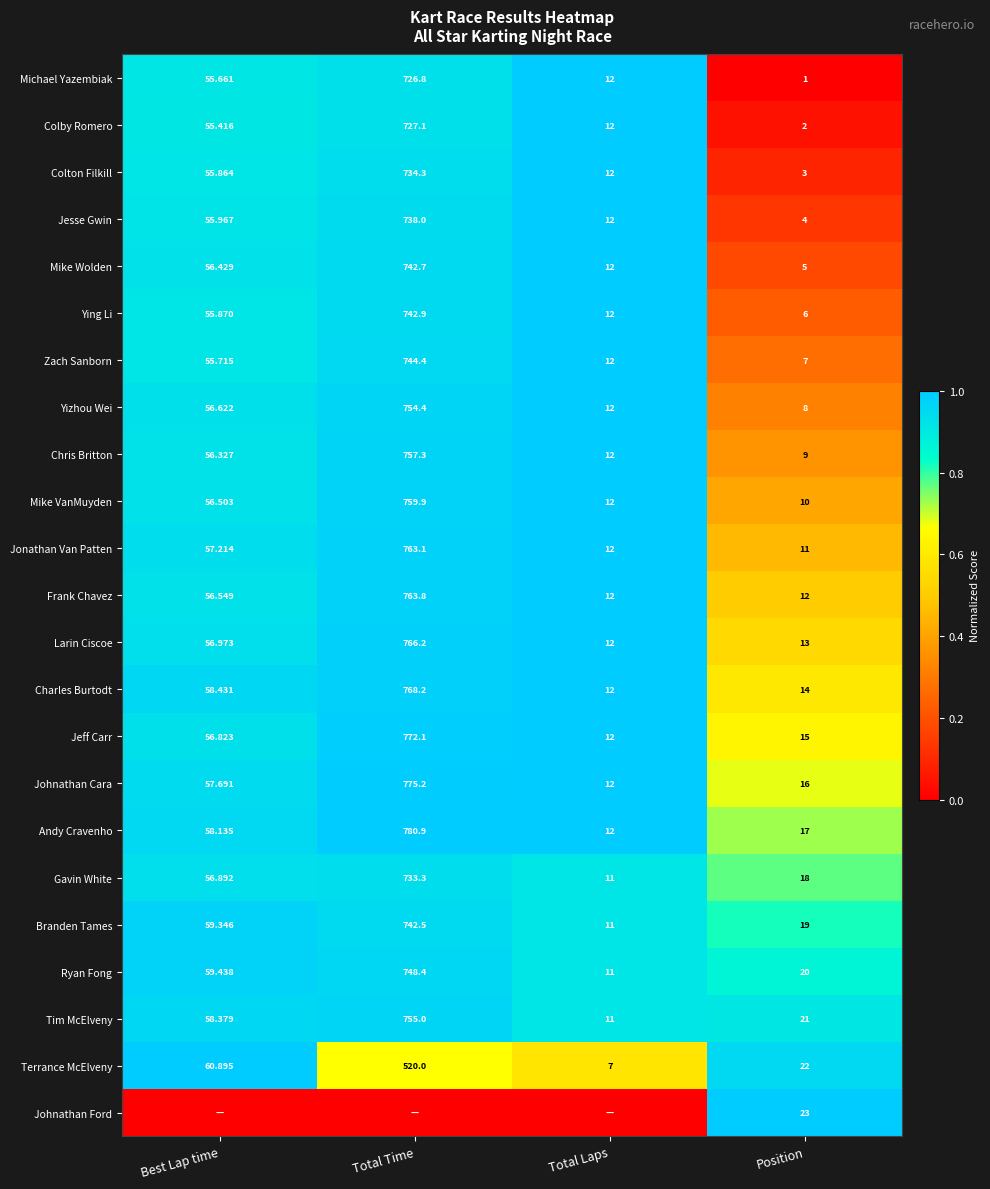

Is the value of Frank Chavez at Total Laps greater than the value of Colby Romero at Best Lap time?

No